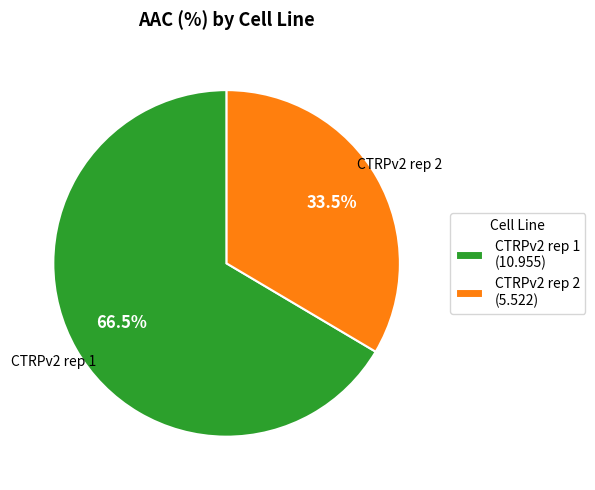

How many slices are in this pie chart?

2